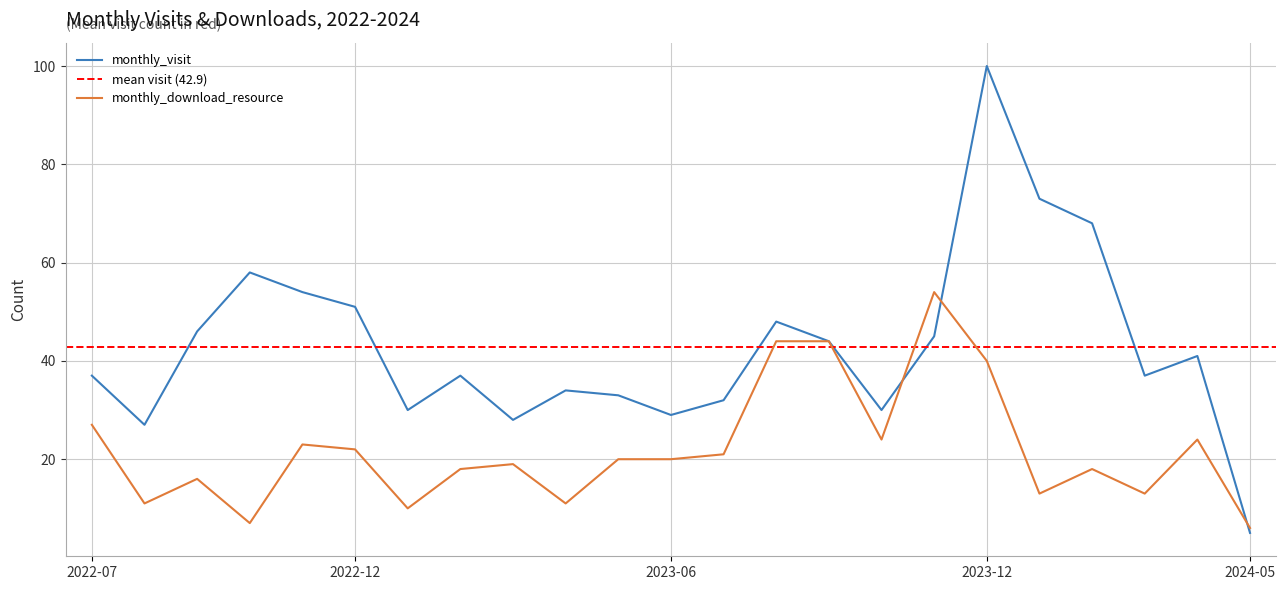

List the labels in order of monthly_visit value, smallest first.

2024-05, 2022-08, 2023-03, 2023-06, 2023-01, 2023-10, 2023-07, 2023-05, 2023-04, 2022-07, 2023-02, 2024-03, 2024-04, 2023-09, 2023-11, 2022-09, 2023-08, 2022-12, 2022-11, 2022-10, 2024-02, 2024-01, 2023-12